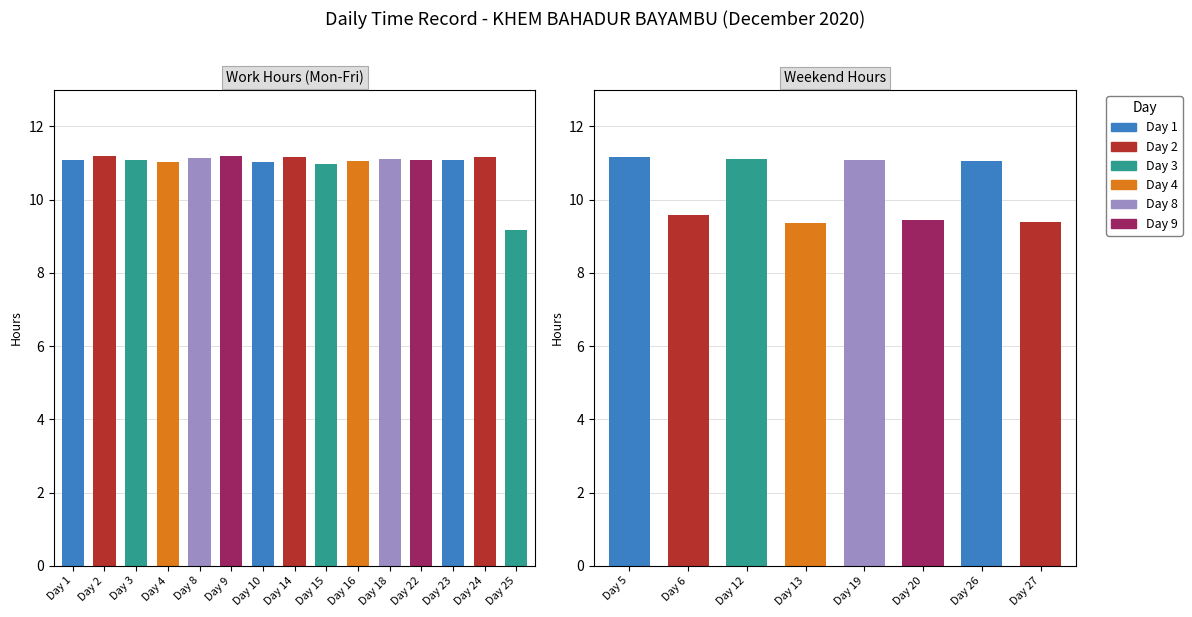

Rank the categories by value from lowest to highest.

25, 13, 27, 20, 6, 15, 4, 10, 26, 16, 1, 3, 23, 19, 22, 12, 18, 8, 14, 24, 5, 2, 9